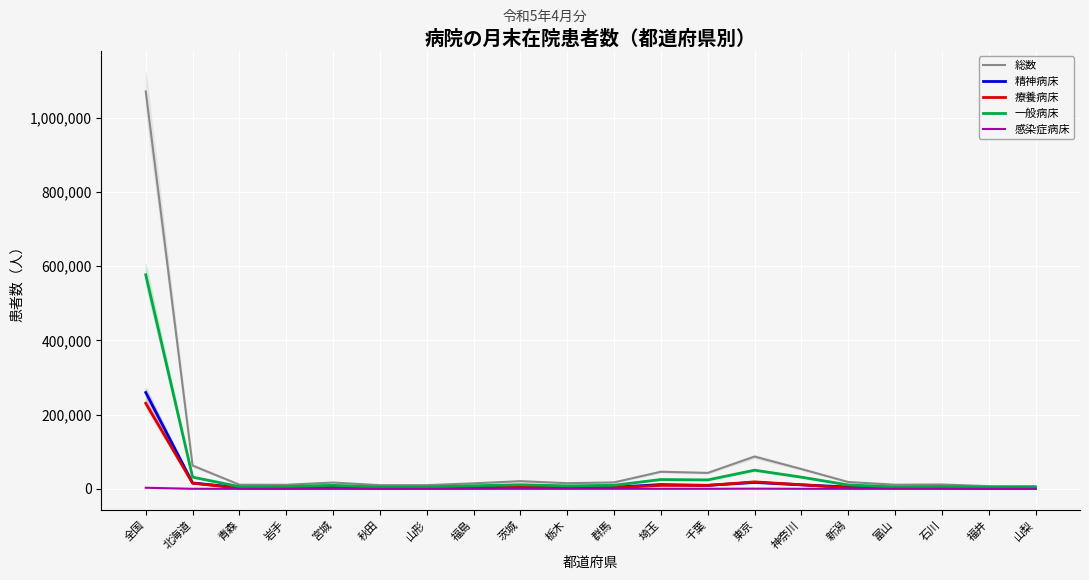

The 療養病床 series shows 401471 at 全国. True or false?

False